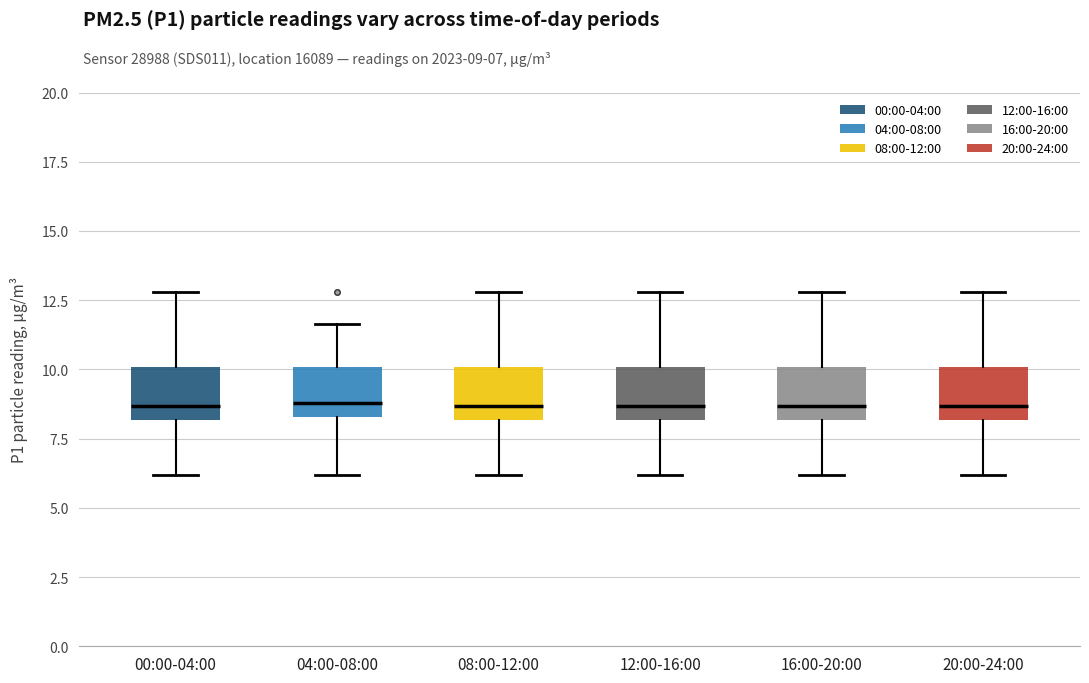

Reading left to right, read every box against the y-axis: the position of its median line, the range the box covers, and the ends of its whiskers. The values are not printed on the chart, so give them approximately, as read against the axis.

00:00-04:00: median 8.5, box 8.0 to 10.0, whiskers 6.0 to 13.0
04:00-08:00: median 9.0, box 8.5 to 10.0, whiskers 6.0 to 11.5
08:00-12:00: median 8.5, box 8.0 to 10.0, whiskers 6.0 to 13.0
12:00-16:00: median 8.5, box 8.0 to 10.0, whiskers 6.0 to 13.0
16:00-20:00: median 8.5, box 8.0 to 10.0, whiskers 6.0 to 13.0
20:00-24:00: median 8.5, box 8.0 to 10.0, whiskers 6.0 to 13.0